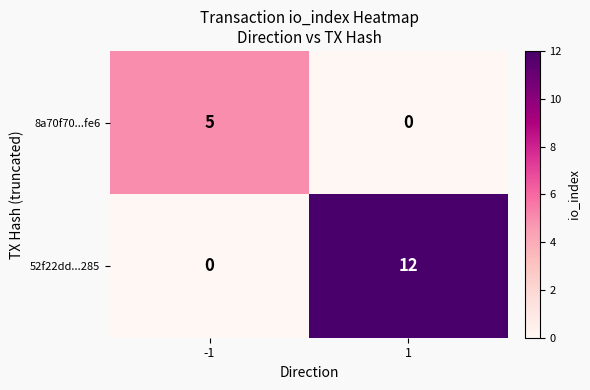

What is the average value of the 52f22dd...285 series?

6